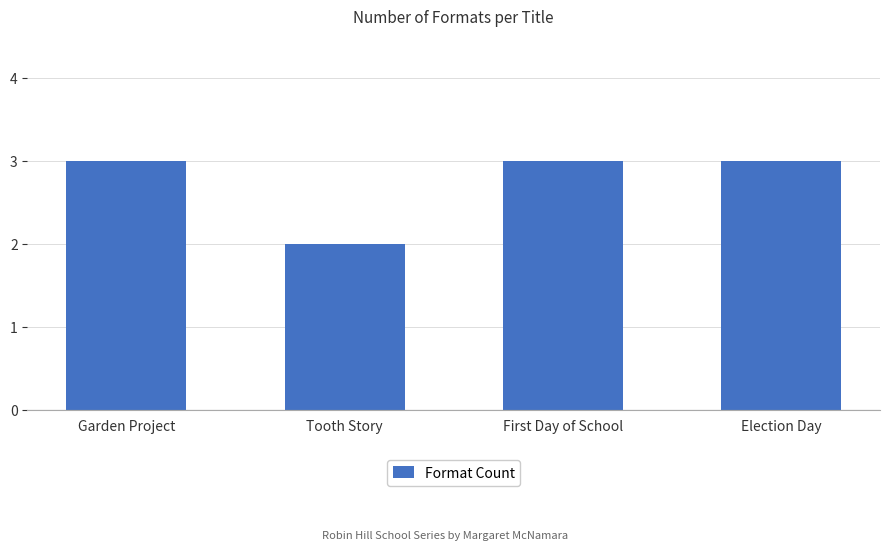

Which category has the lowest value across all series?

Tooth Story